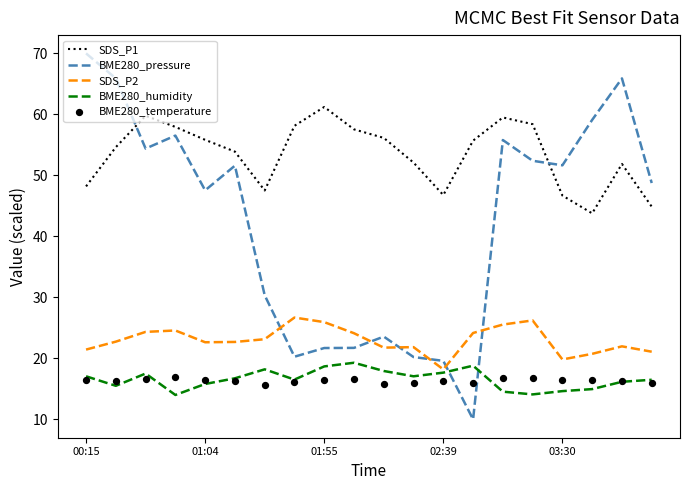

At how many categories does at least one series exceed 21?

20